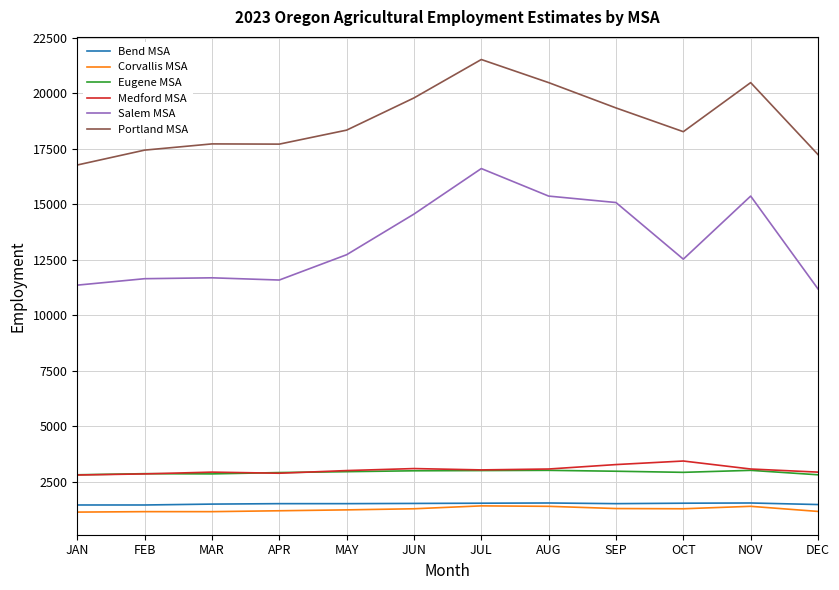

Is it true that Salem MSA equals 15070 at SEP?

True